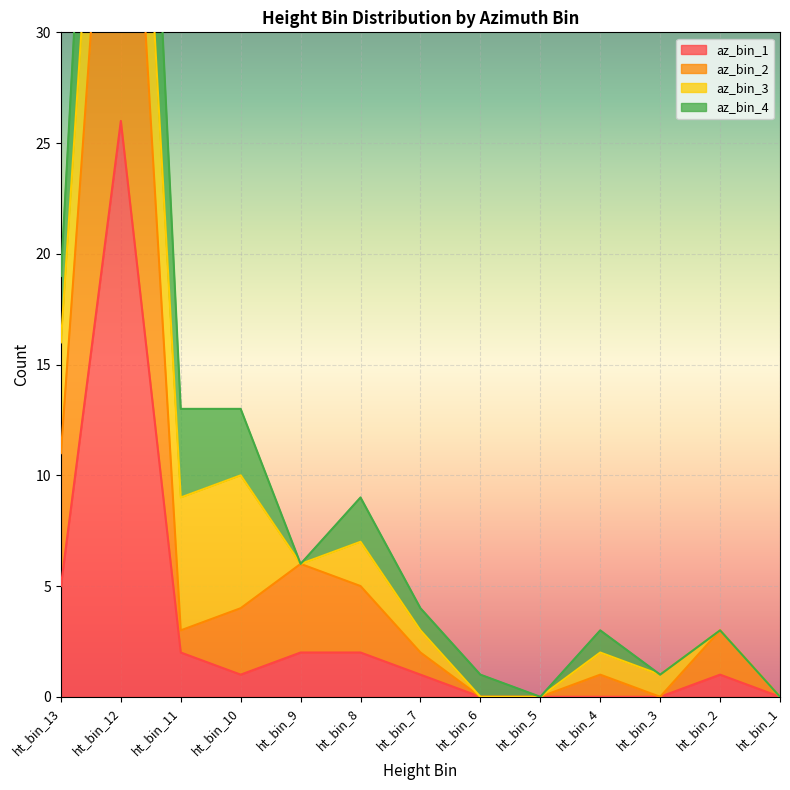

How many positive values does the az_bin_2 series have?

9